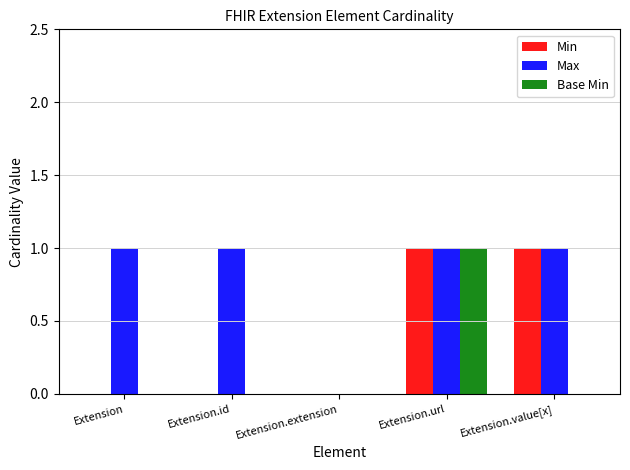

Reading left to right, transcribe all the data shown in this chart.

Min: 0	0	0	1	1
Max: 1	1	0	1	1
Base Min: 0	0	0	1	0